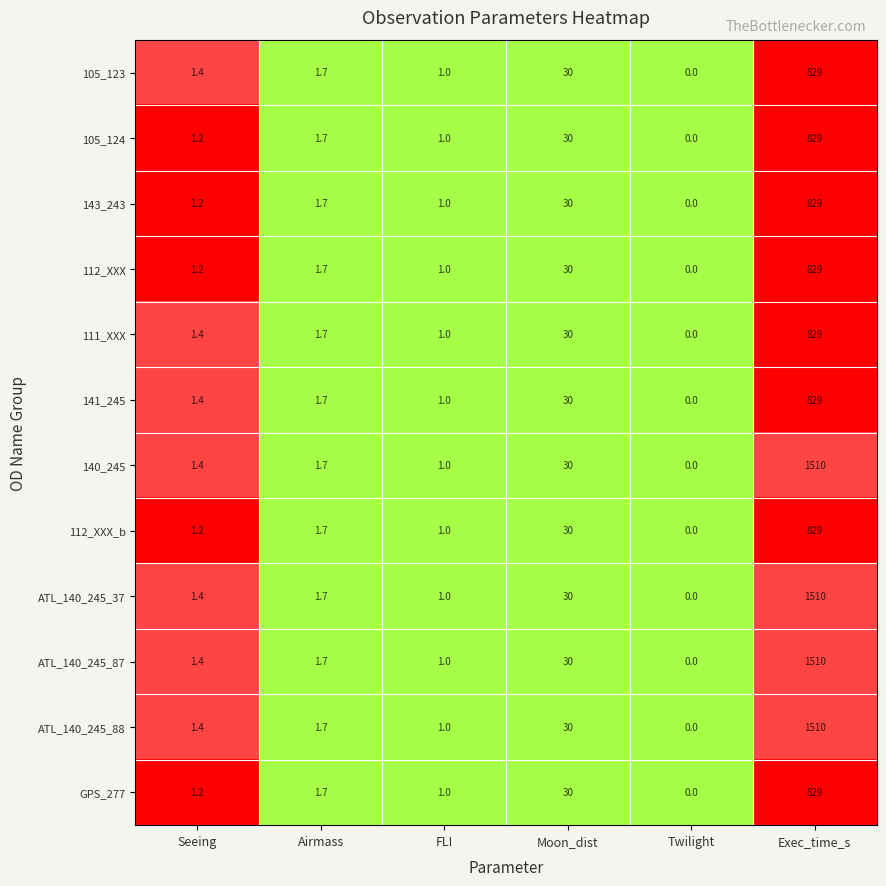

Where is 112_XXX nearest to the value 414?

Moon_dist